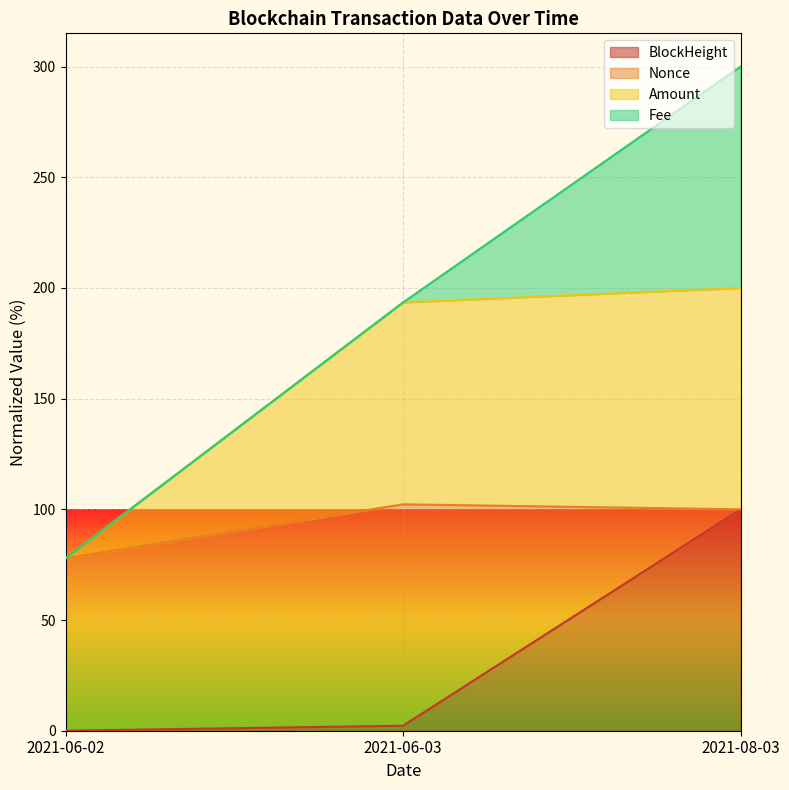

Reading left to right, transcribe the values for BlockHeight.

0.0	2.3	100.0